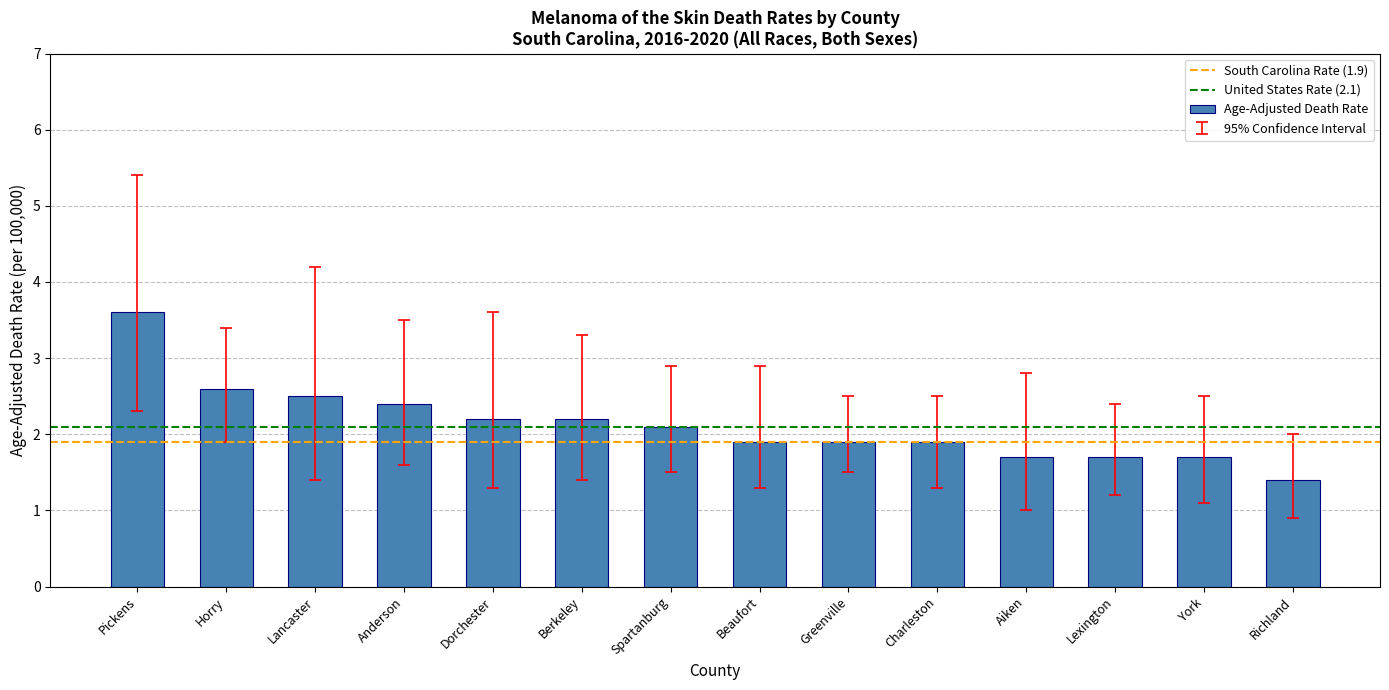

What is the minimum value shown in the chart?

1.4